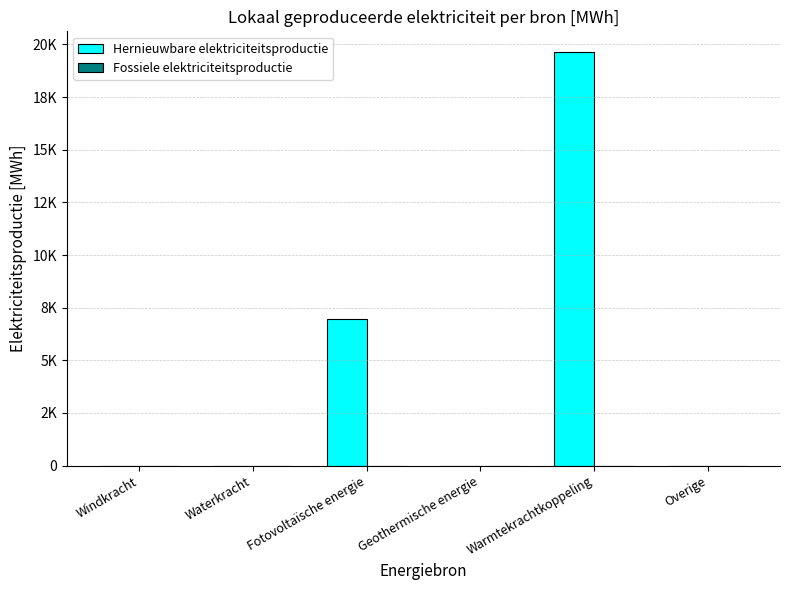

List the series in order of their peak value, lowest first.

Fossiele elektriciteitsproductie, Hernieuwbare elektriciteitsproductie